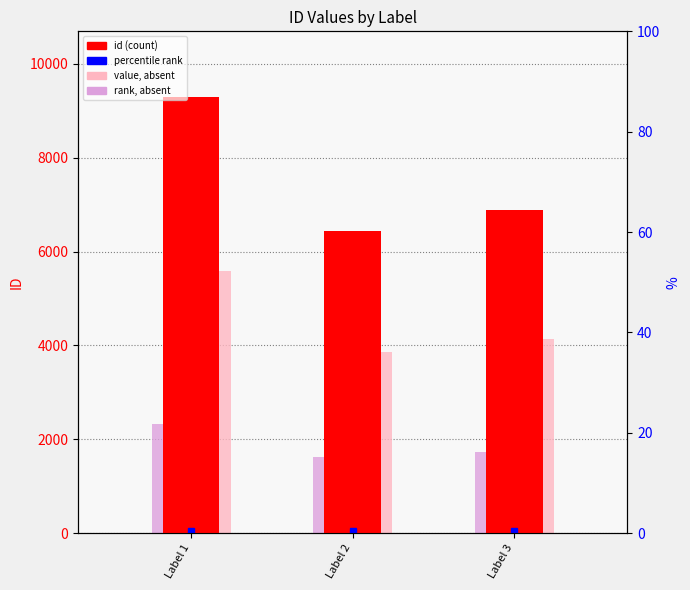

Count the number of data series in this chart.

3